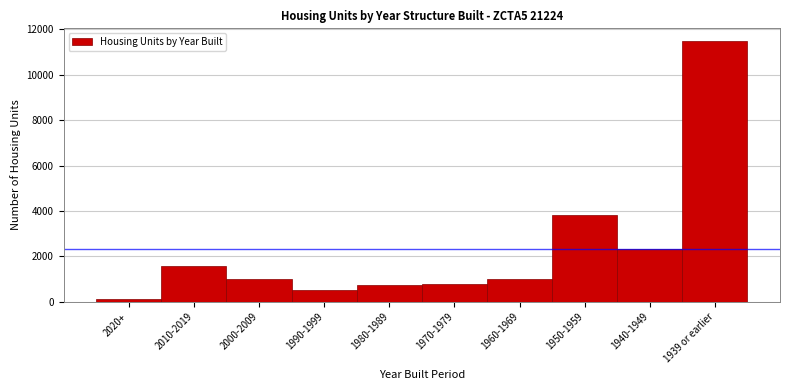

Which label corresponds to the largest value in the chart?

1939 or earlier